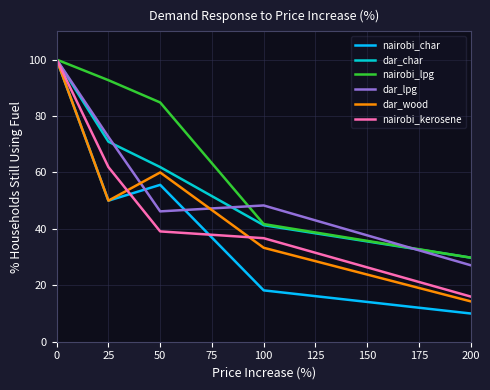

What are all the series names shown in the legend?

nairobi_char, dar_char, nairobi_lpg, dar_lpg, dar_wood, nairobi_kerosene